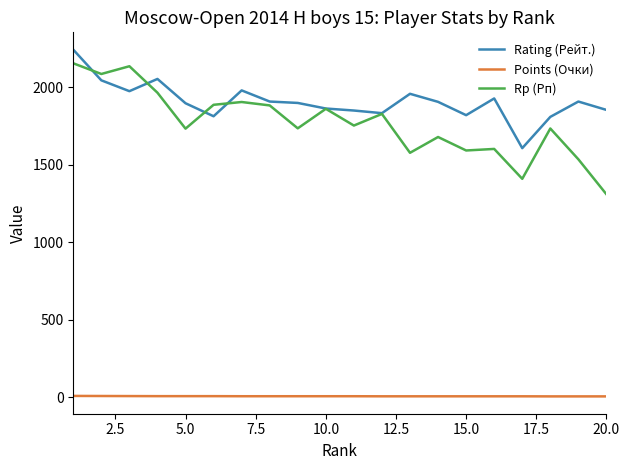

Which series has the largest range (max minus min)?

Rp (Рп)